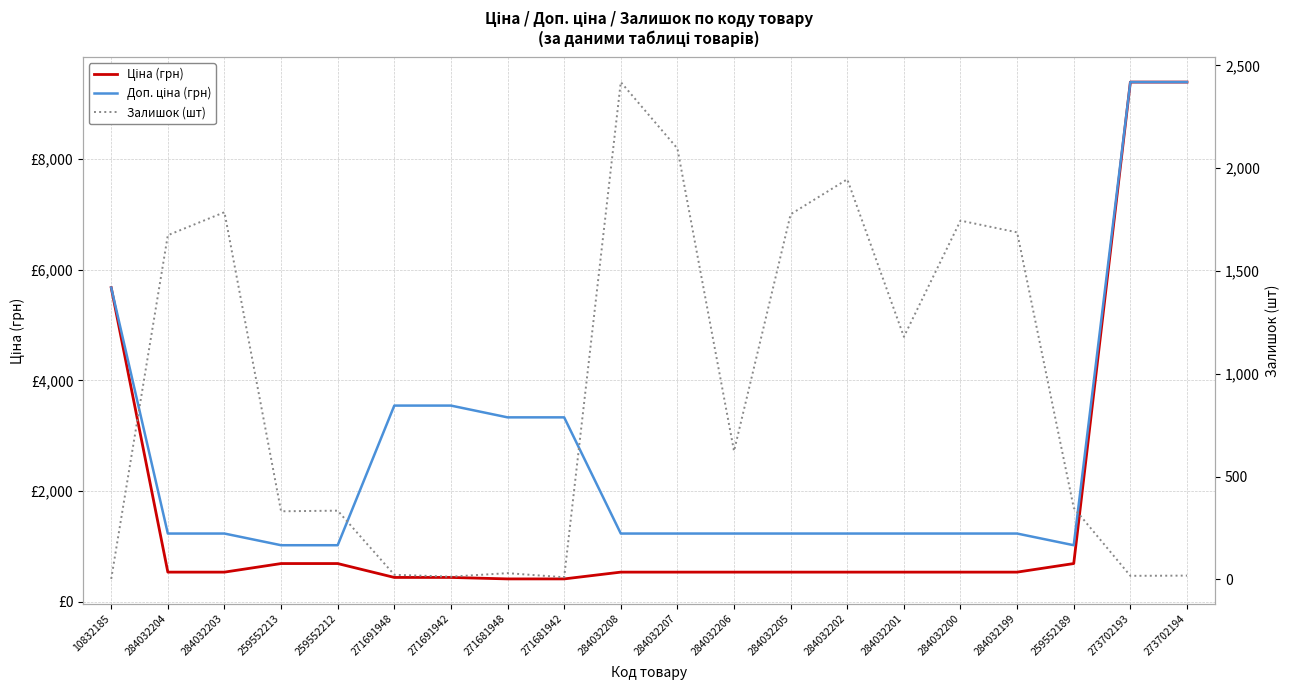

How many interior local valleys does the Доп. ціна (грн) series have?

1